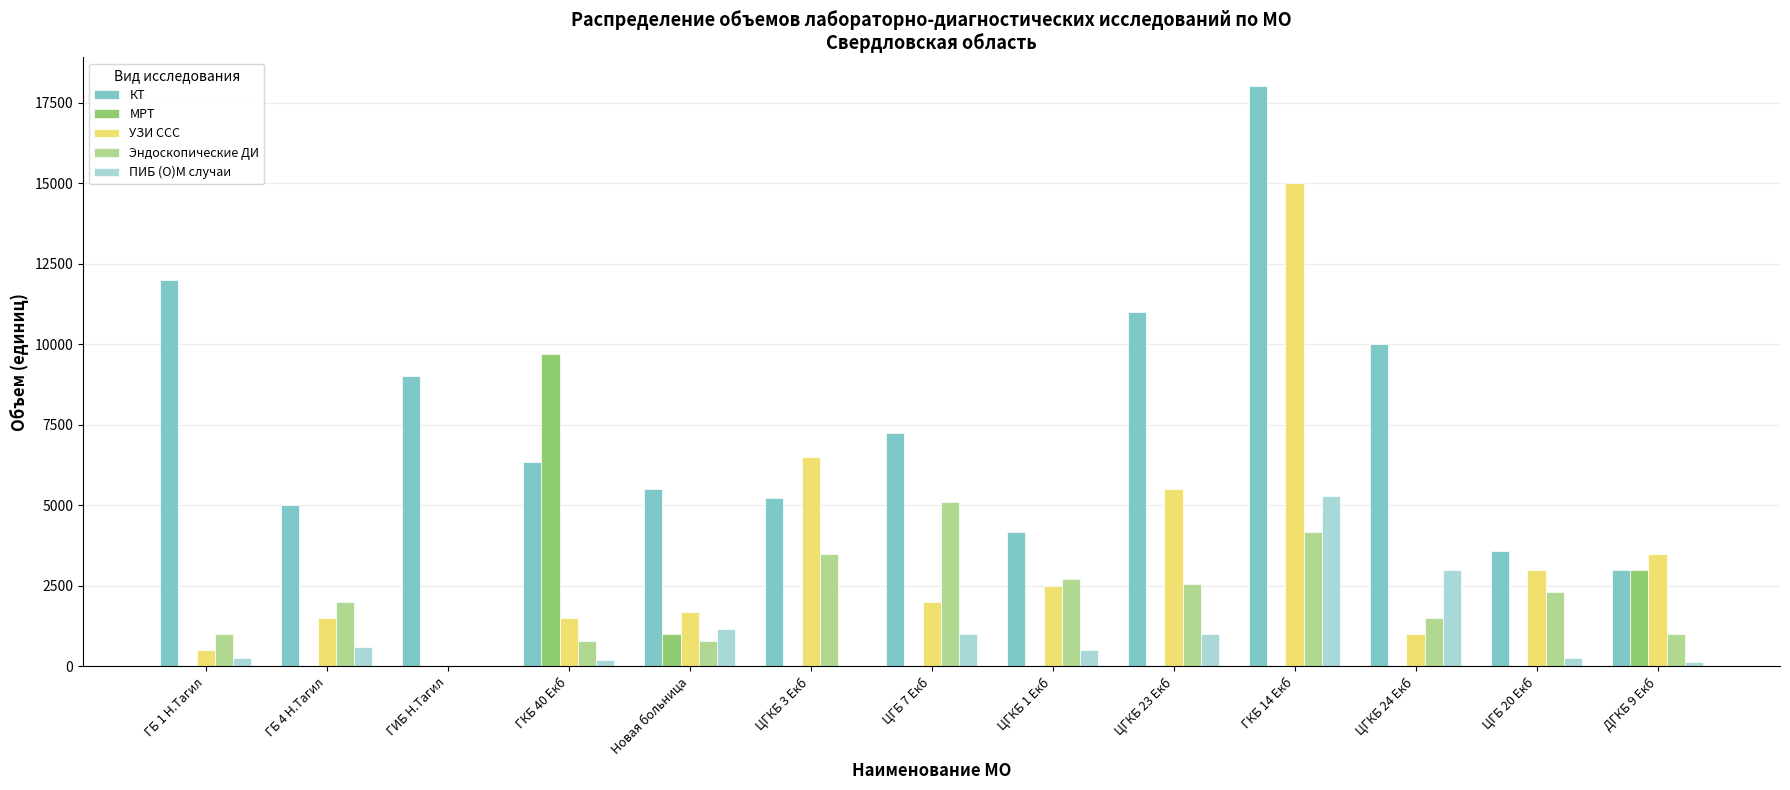

What is the total value across all series at ЦГКБ 23 Екб?

20067